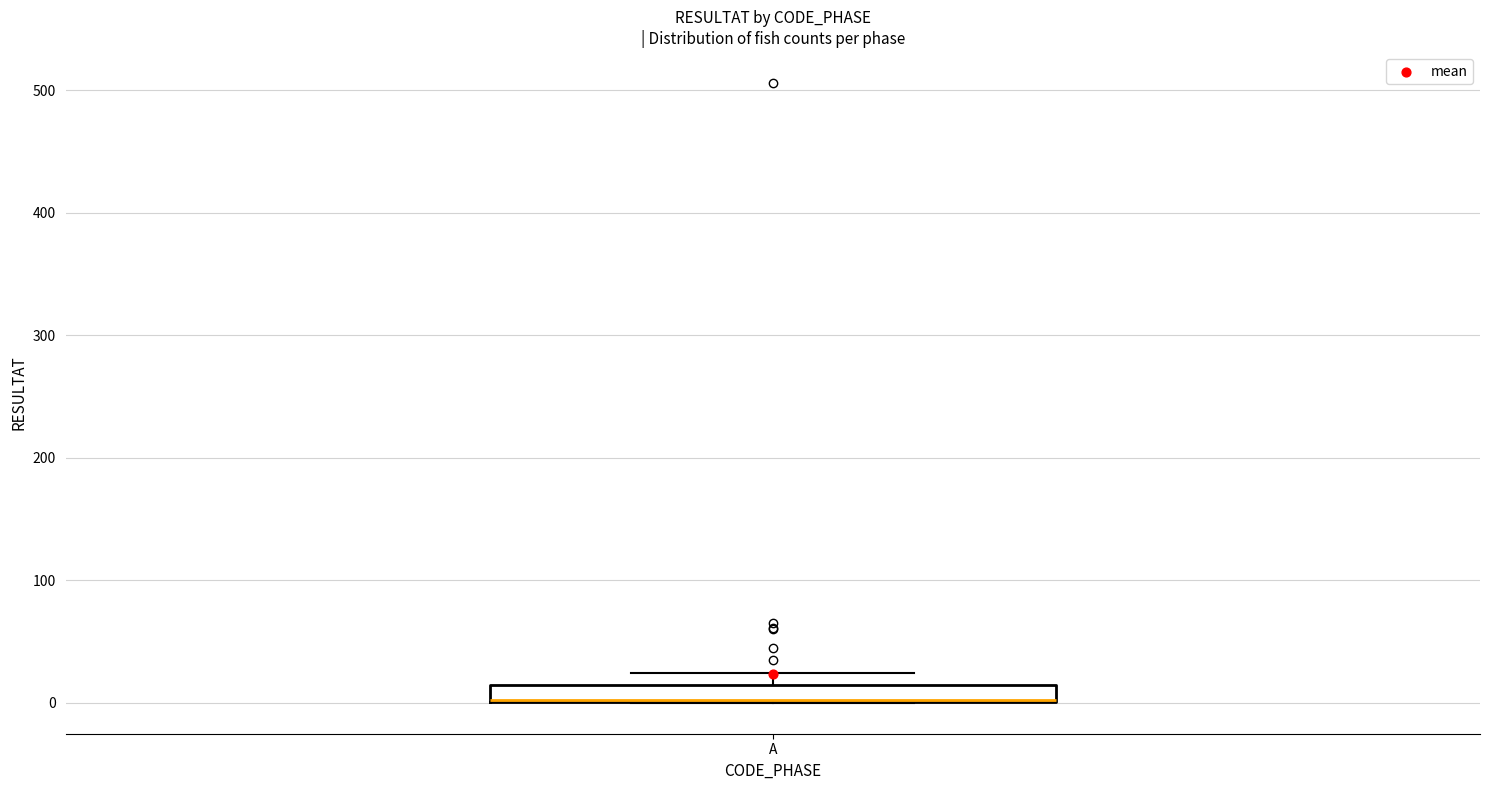

Where is the upper edge of the box for A on the y-axis? The values are not printed on the chart, so give them approximately, as read against the axis.

10